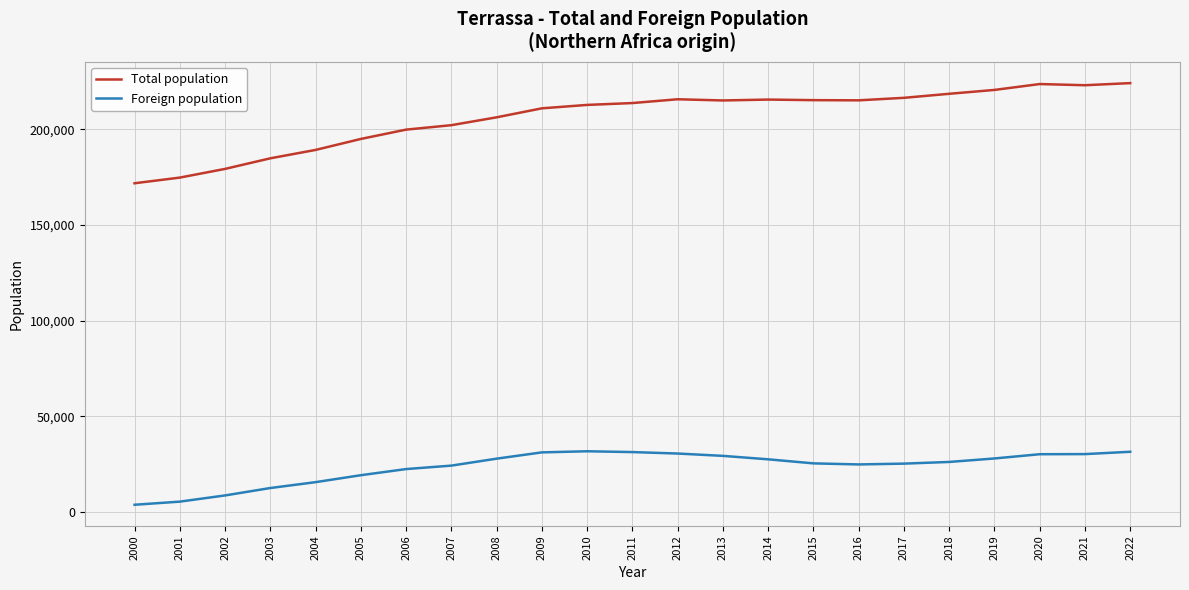

What are all the series names shown in the legend?

Total population, Foreign population